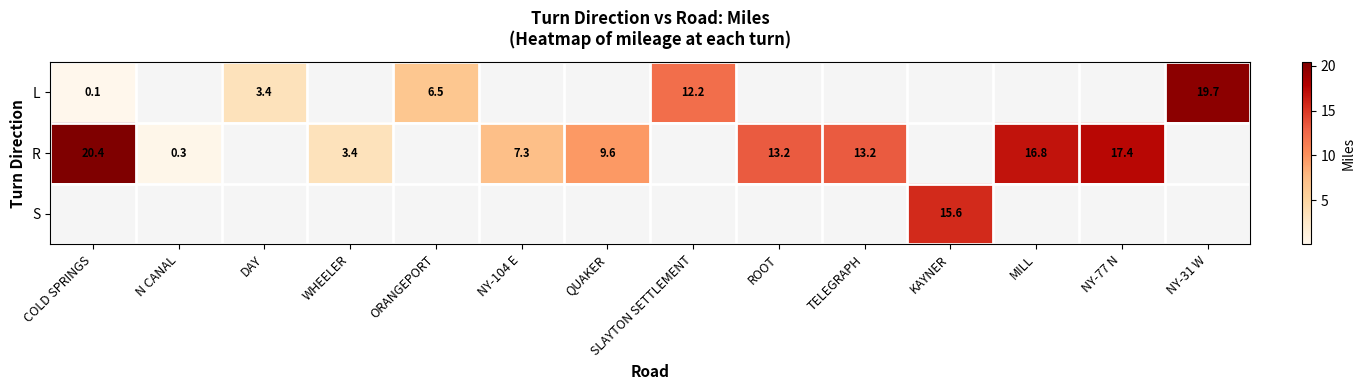

What is the sum of the L values at ORANGEPORT and COLD SPRINGS?

6.6